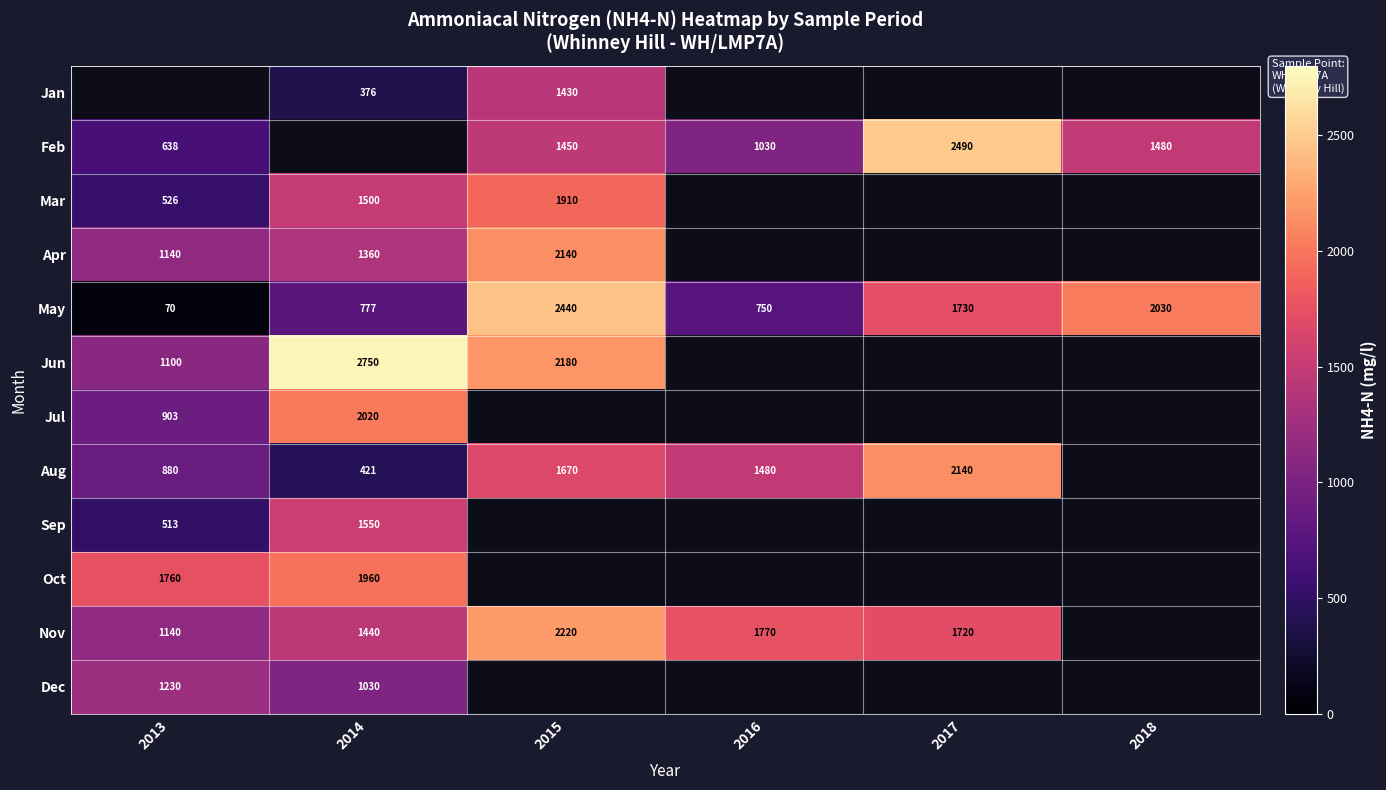

The value of Apr at 2013 is 1865.9. True or false?

False